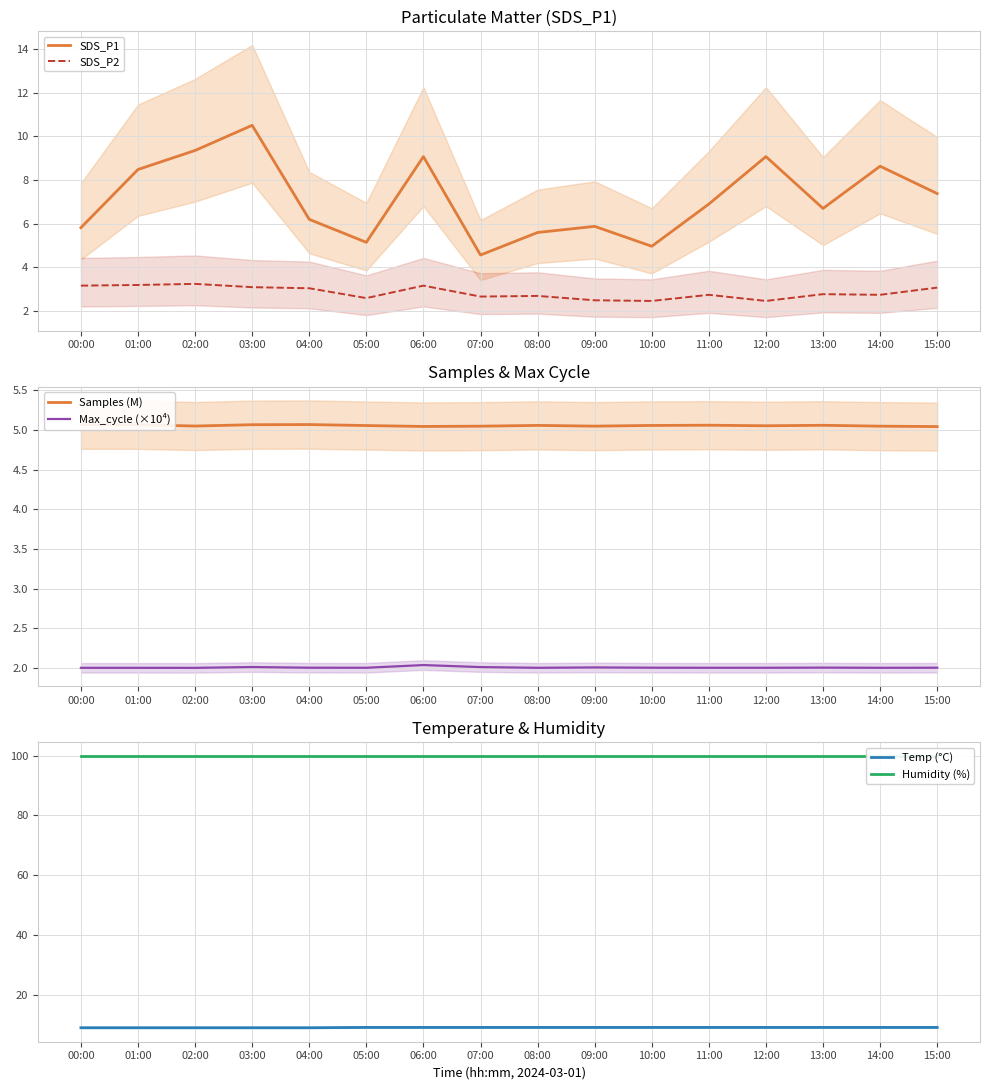

True or false: Temp (°C) has more than 1 points higher than both neighbors.

False